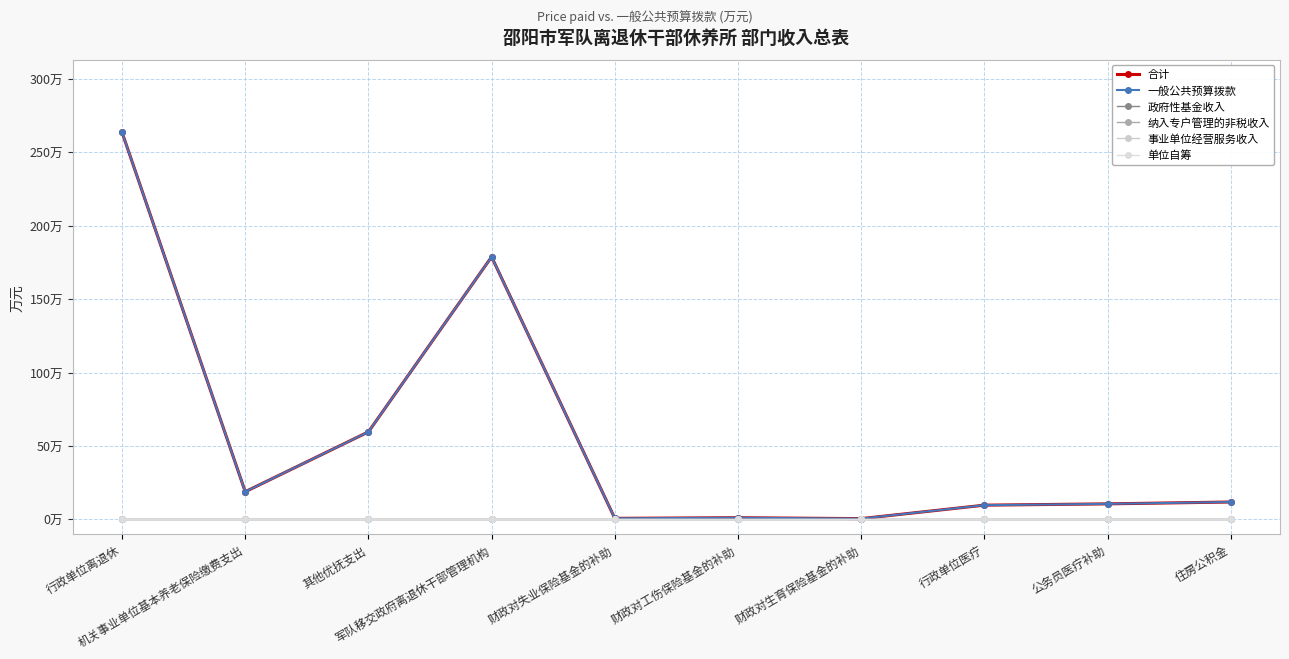

True or false: 纳入专户管理的非税收入 and 事业单位经营服务收入 cross at least once.

False